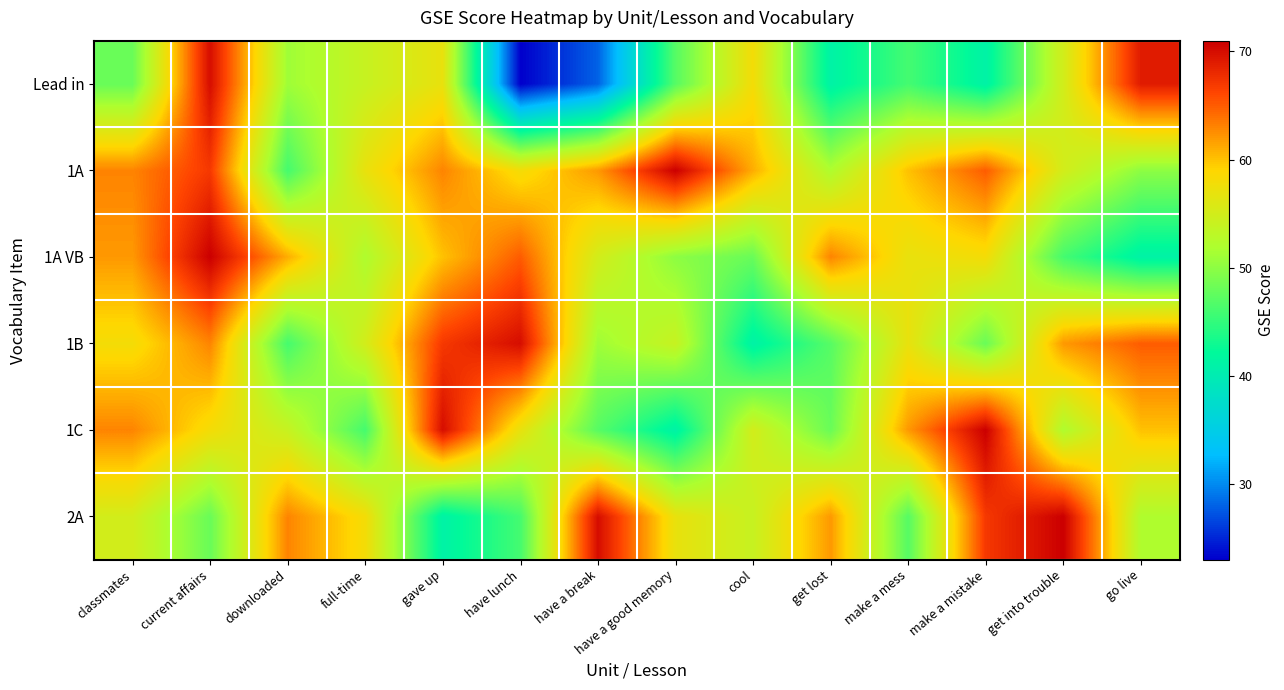

Between have a break and get into trouble, which is larger?

get into trouble